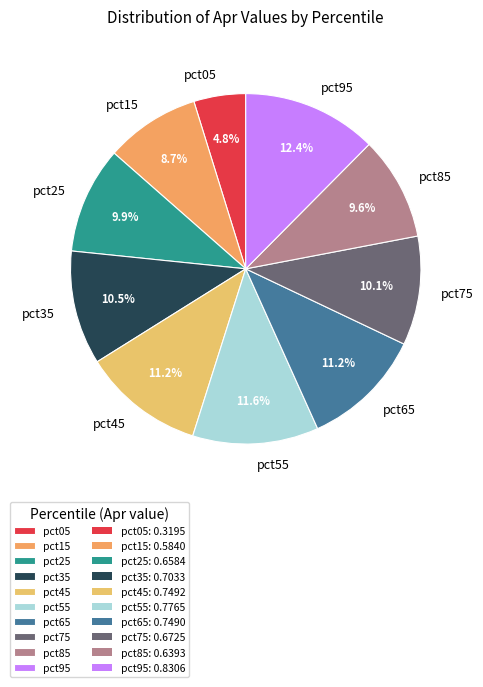

Count the number of slices in the pie.

10